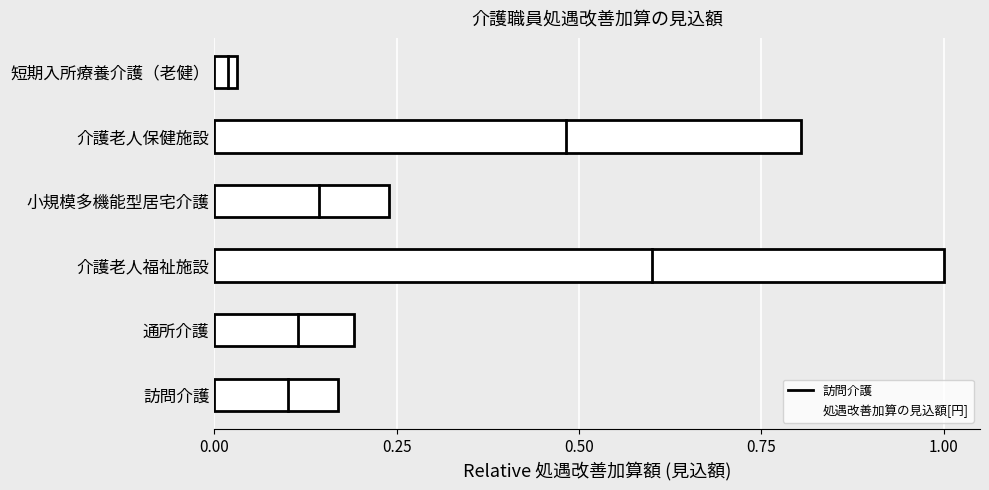

The value at 介護老人保健施設 is 0.5. True or false?

False